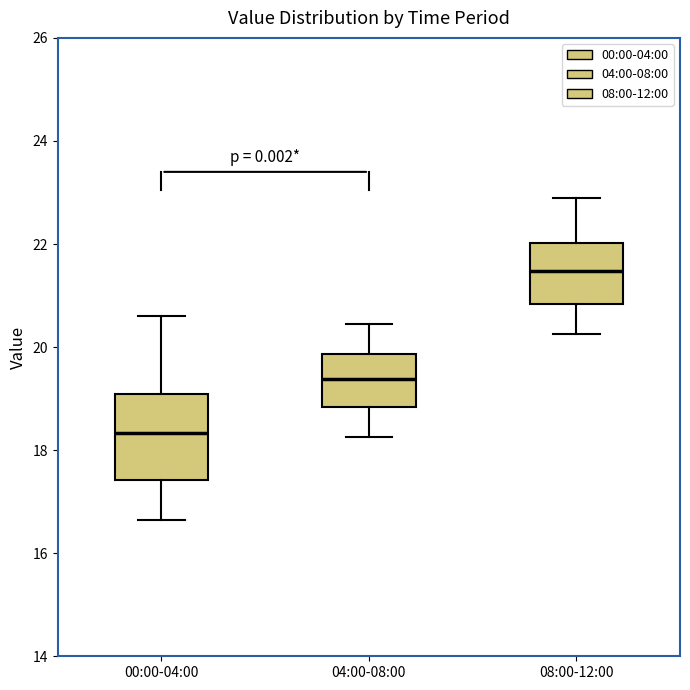

Where is the lower edge of the box for 00:00-04:00 on the y-axis? The values are not printed on the chart, so give them approximately, as read against the axis.

17.4